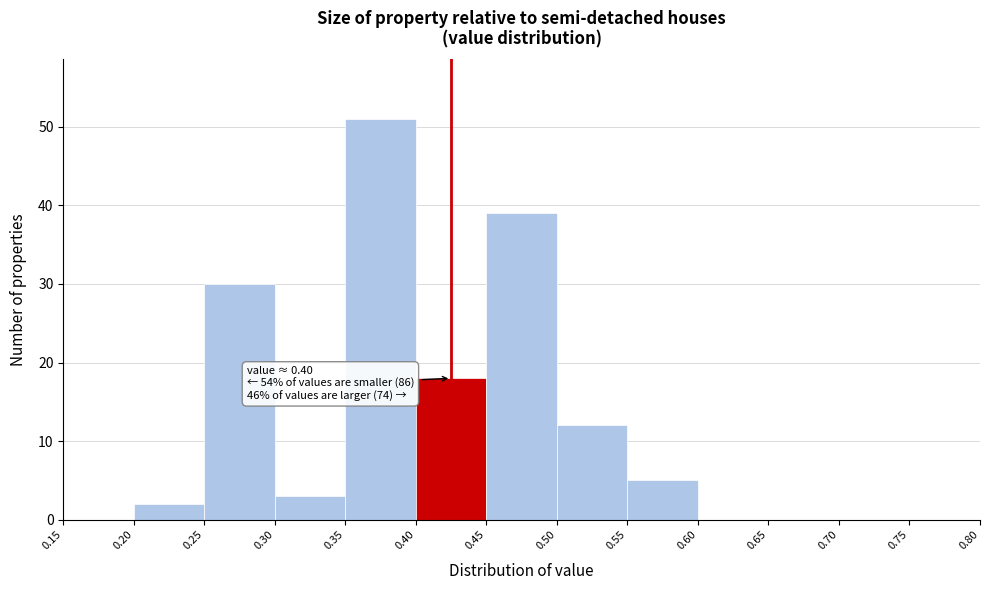

Over which range of the x-axis is the bar tallest?

0.35 to 0.40